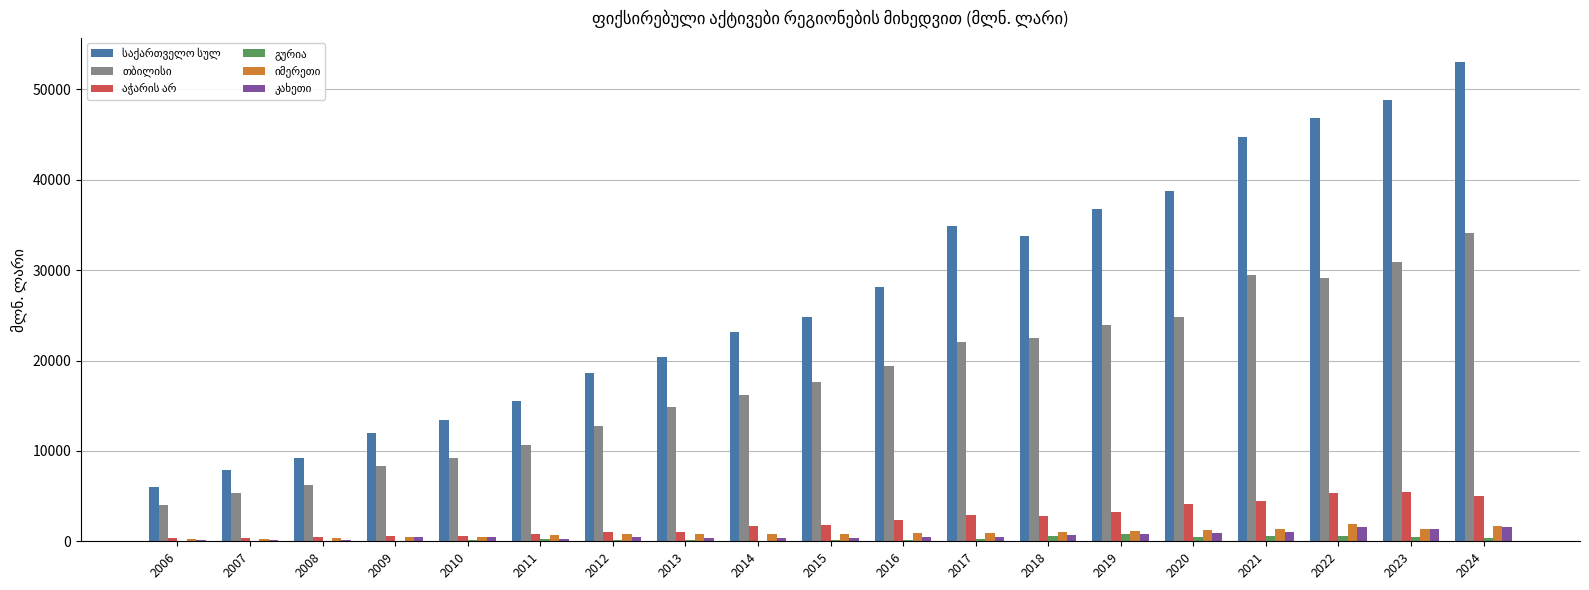

Which label corresponds to the largest value in the chart?

2024